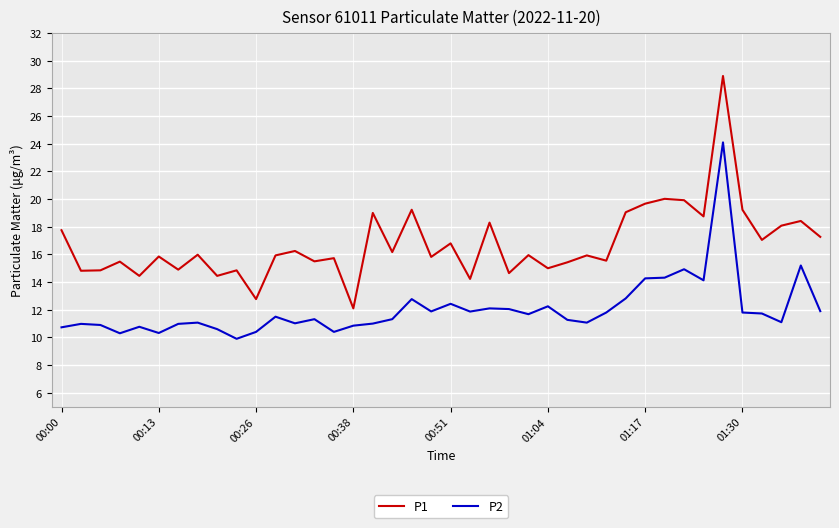

What is the minimum value shown in the chart?

9.9